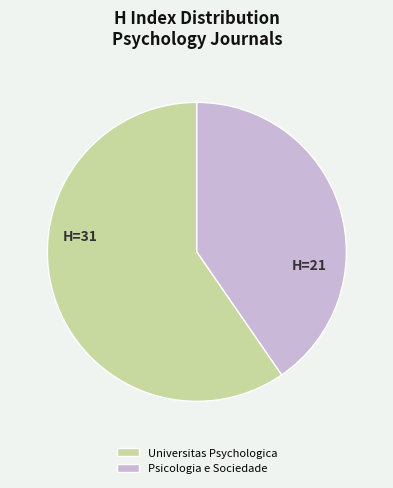

What is the smallest slice in the pie chart?

Psicologia e Sociedade